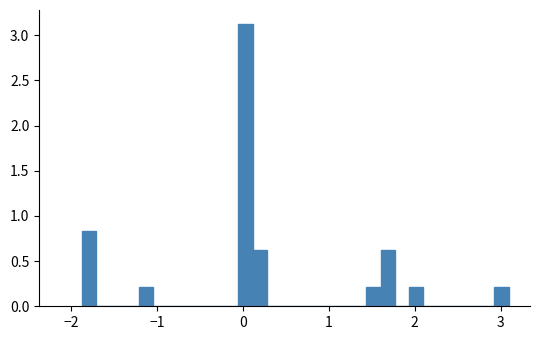

Read against the x-axis, roughly where is the centre of the tallest bar?

0.0